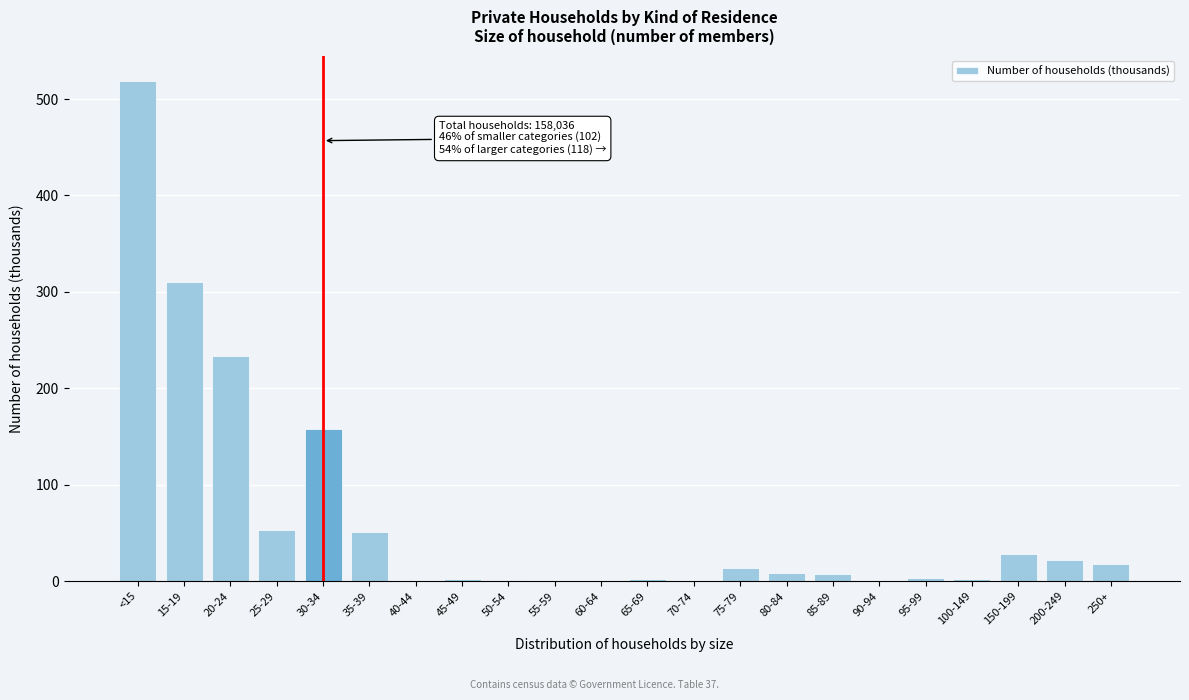

What is the sum of all values?

1433.1